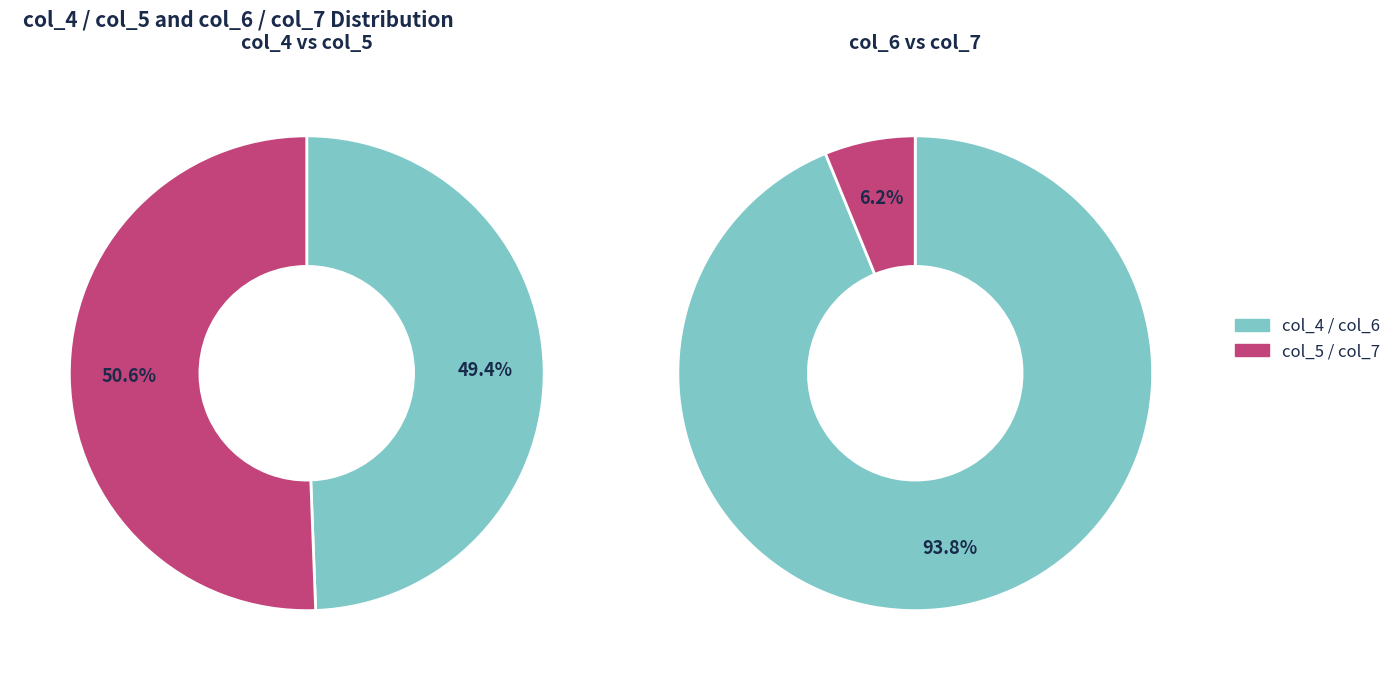

Do 6 and 7 together represent more than half of the pie?

No